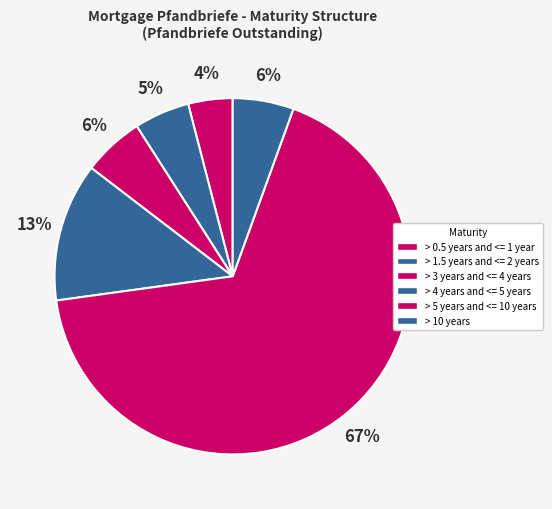

How many slices are in this pie chart?

6